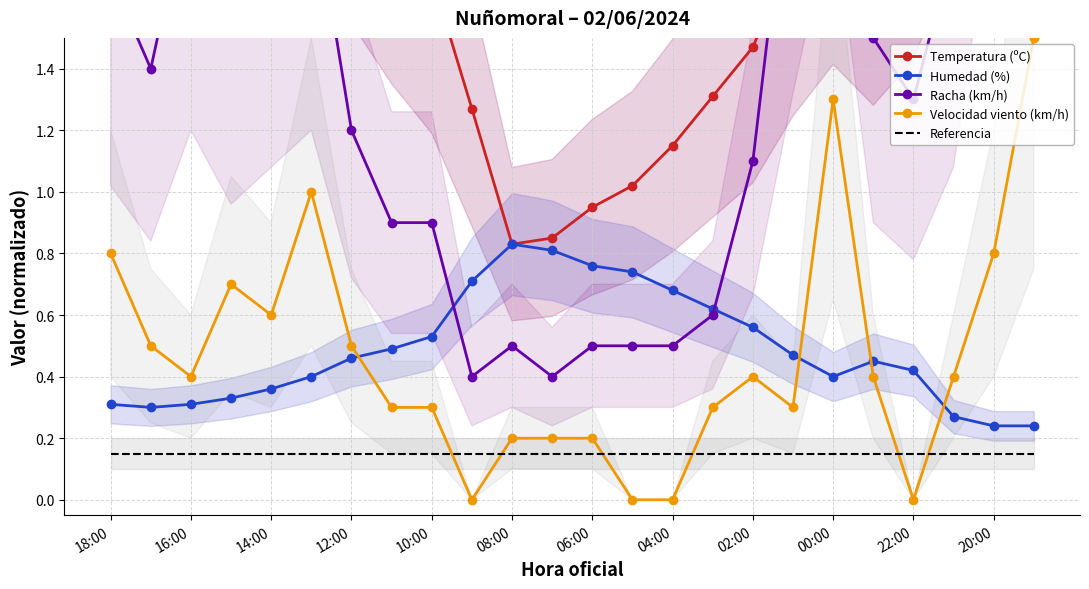

Is this an area chart (filled region under the line)?

No